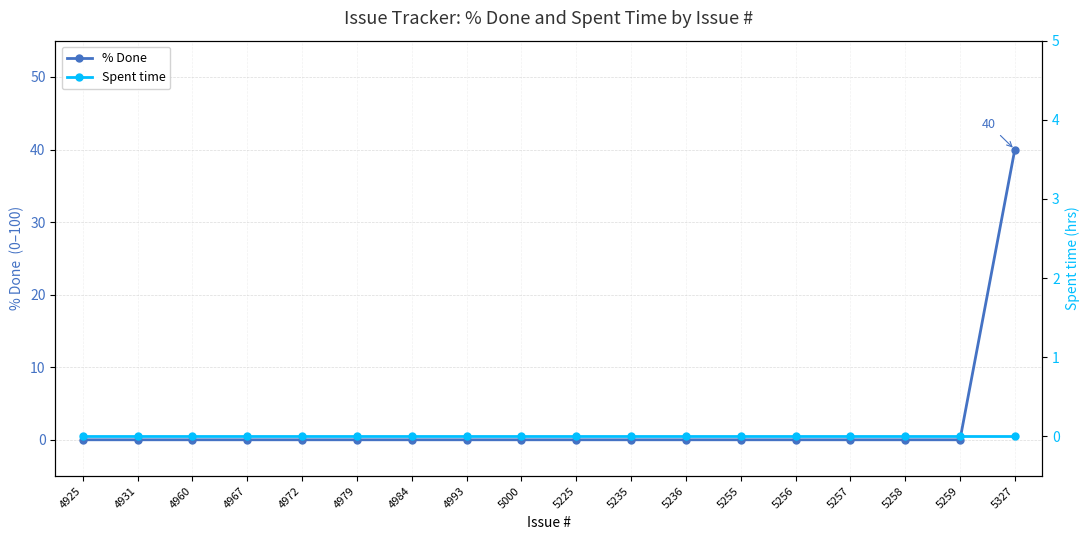

Reading left to right, transcribe all the data shown in this chart.

% Done: 0	0	0	0	0	0	0	0	0	0	0	0	0	0	0	0	0	40
Spent time: 0	0	0	0	0	0	0	0	0	0	0	0	0	0	0	0	0	0